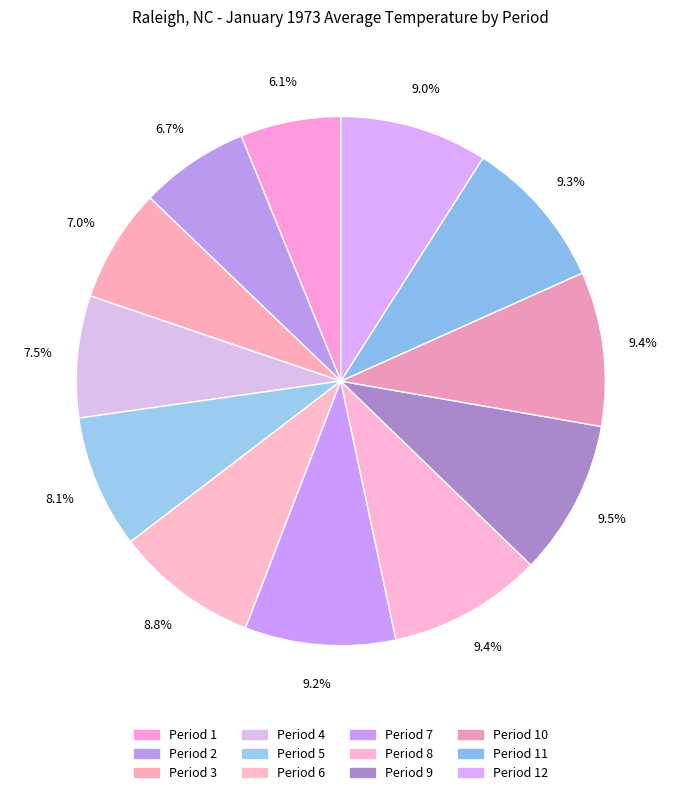

The Period 1 slice represents 6% of the pie. True or false?

True